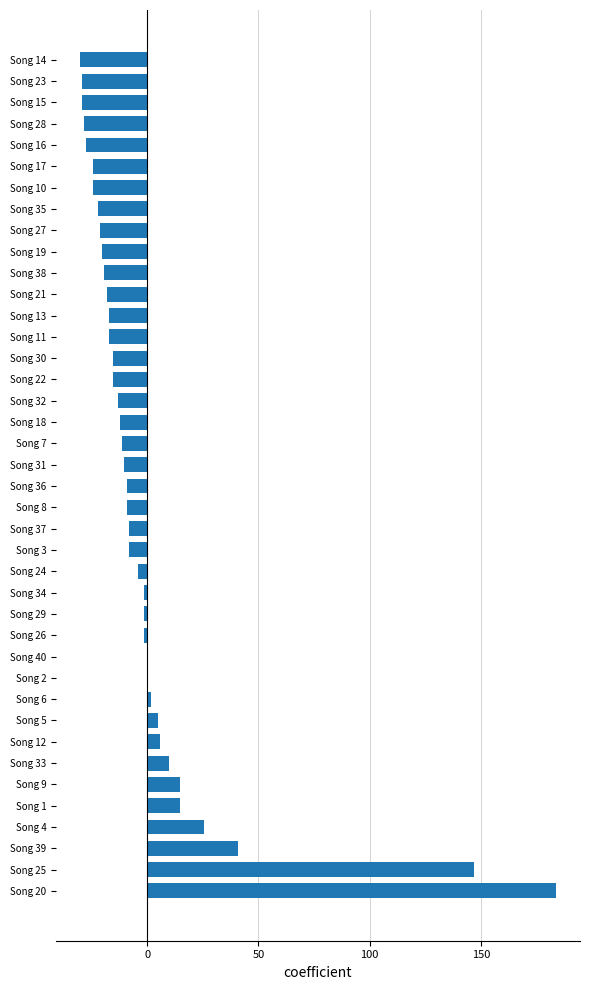

The chart shows a value of -37.3 at Song 17. True or false?

False